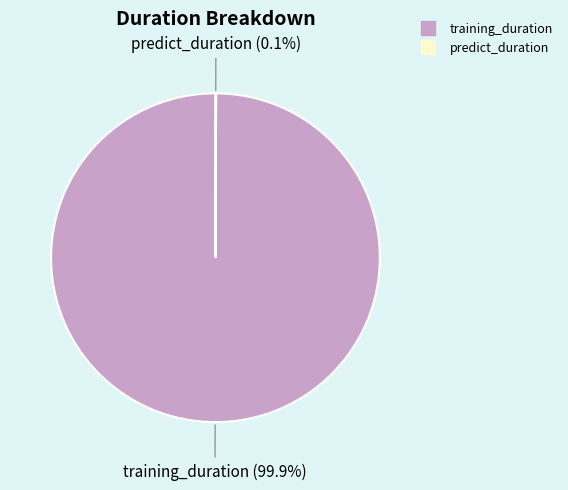

What is the largest slice in the pie chart?

training_duration